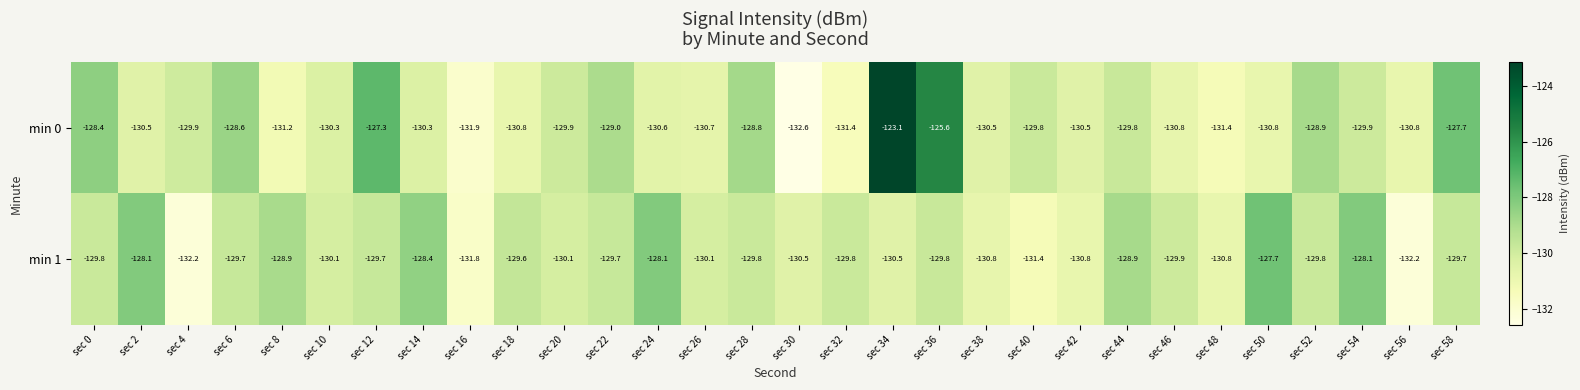

What is the total value across all series at sec 10?

-260.4